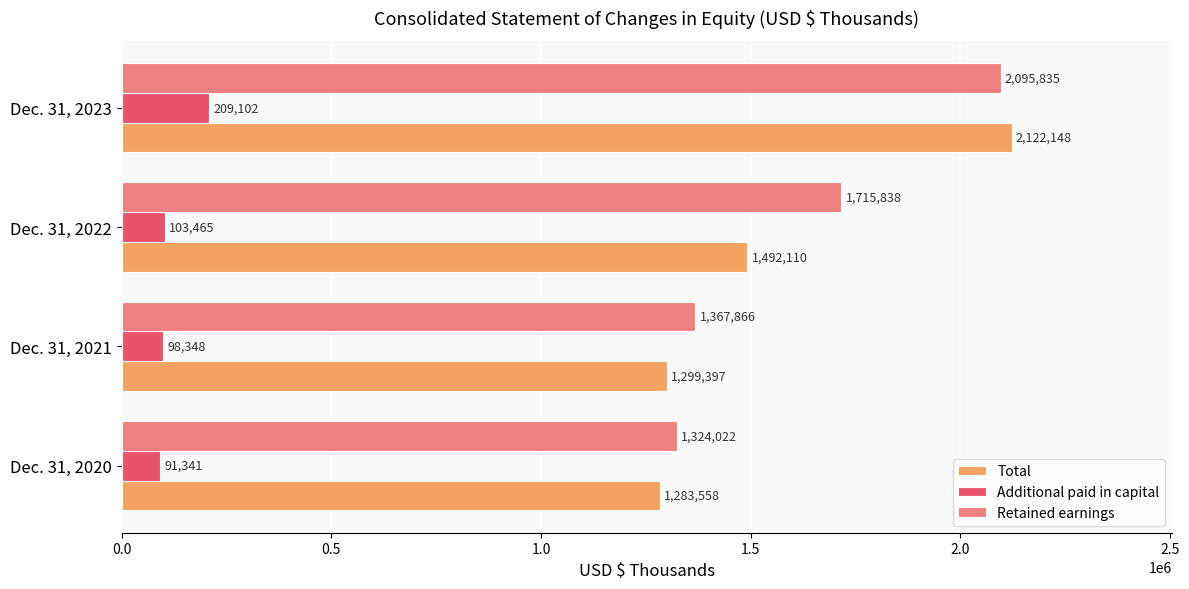

True or false: Total has a value of 1299397 at Dec. 31, 2021.

True